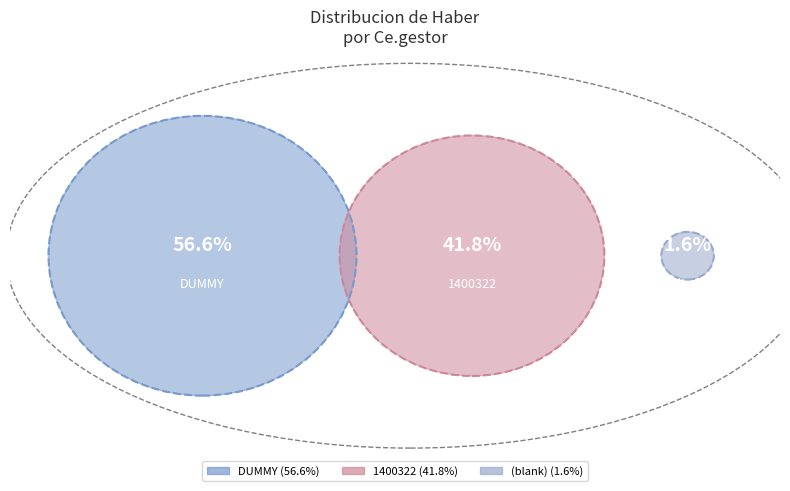

Is it true that 1100121 is 6% of the pie?

False